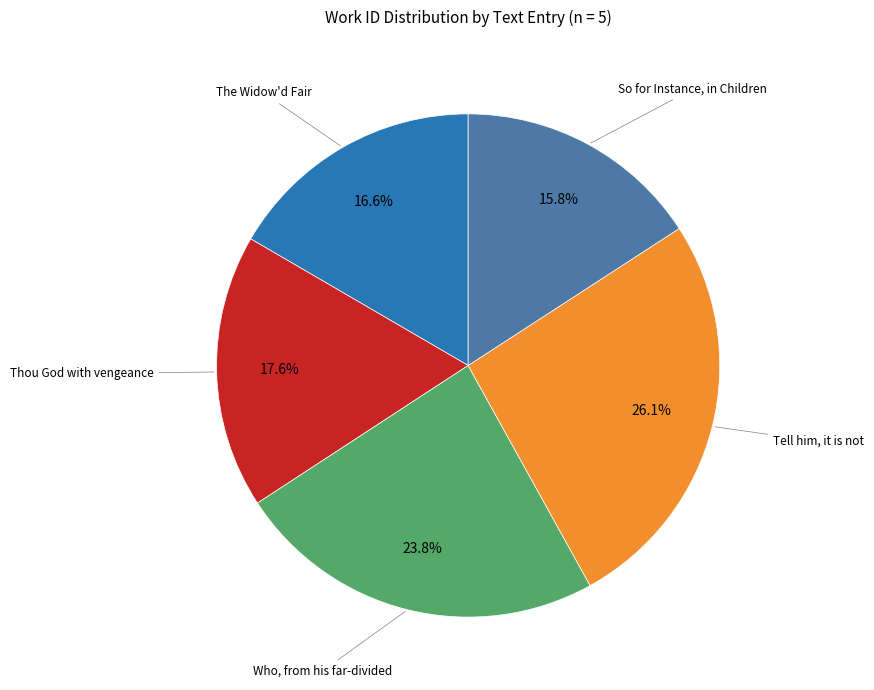

Does any single category account for the majority?

No